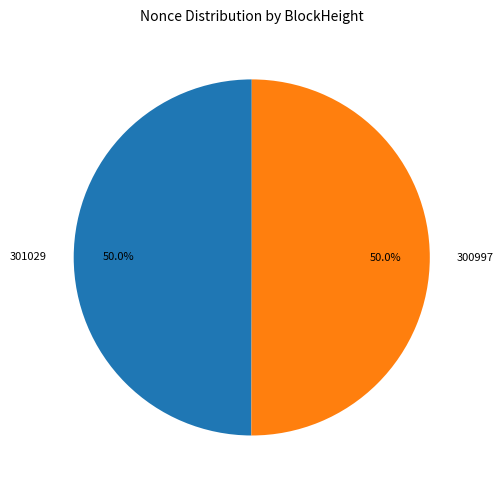

What percentage is NOT represented by 300997?

50.0%